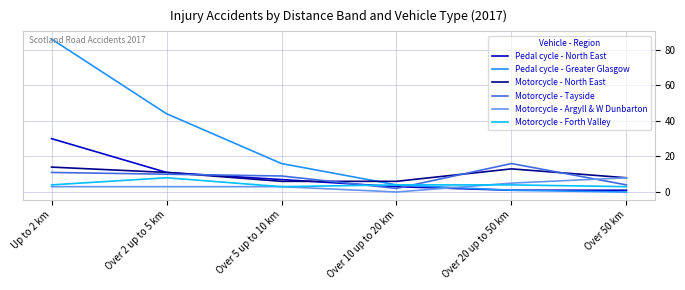

At which category does Motorcycle - North East reach its first local peak?

Over 20 up to 50 km